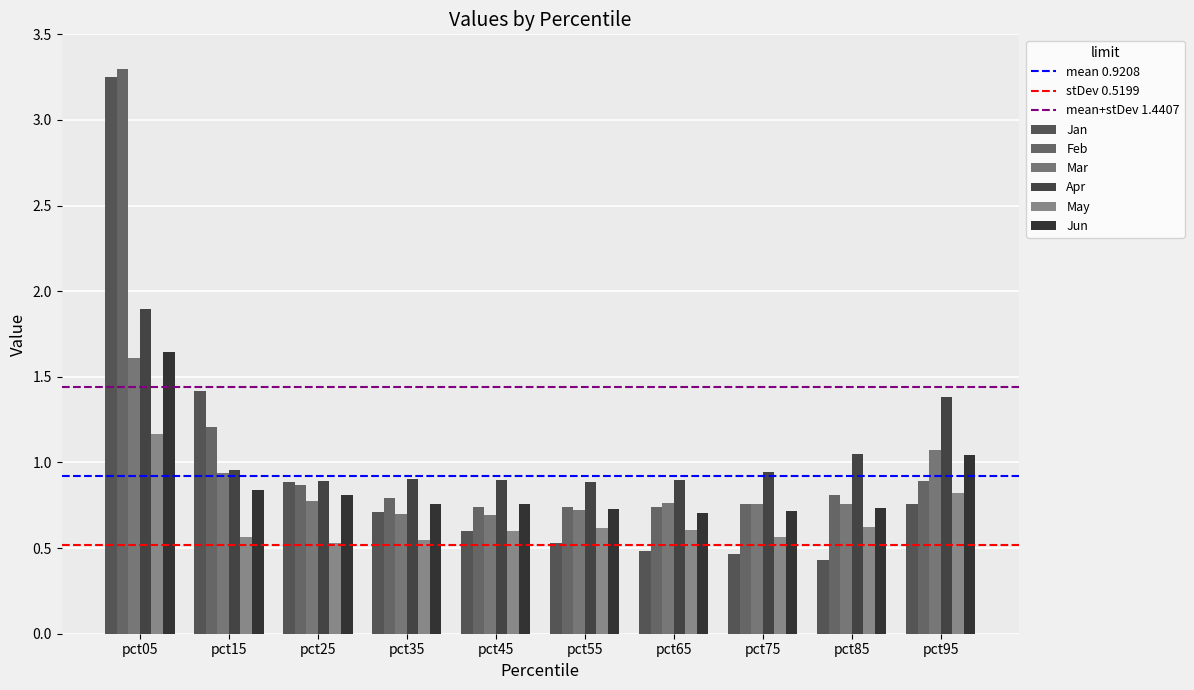

Rank the categories by May value from highest to lowest.

pct05, pct95, pct85, pct55, pct65, pct45, pct75, pct15, pct35, pct25